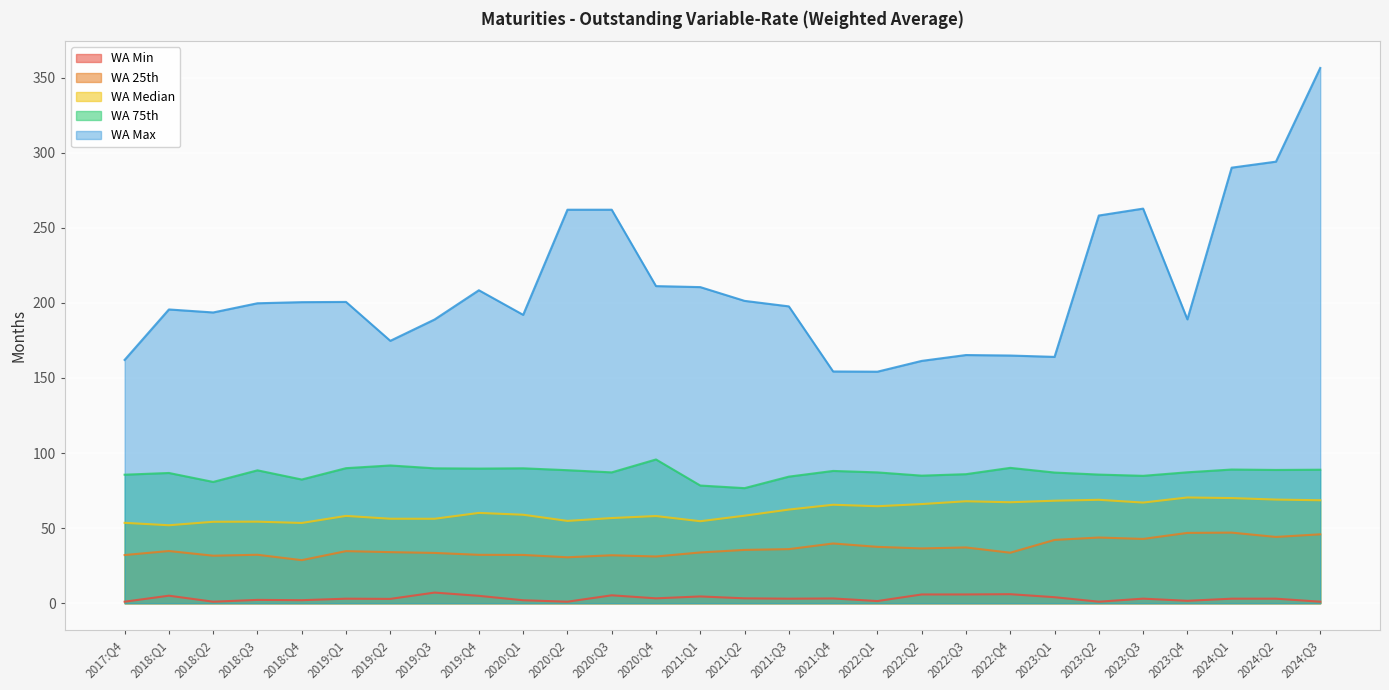

Where is the first local minimum for WA Max?

2018:Q2